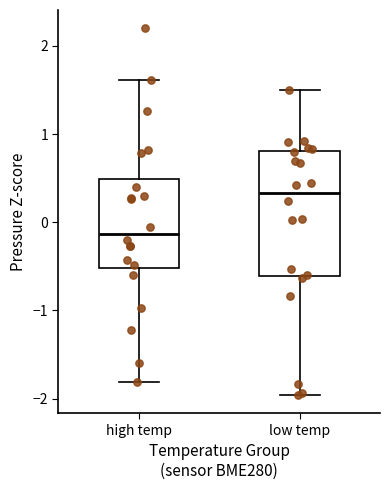

Comparing the boxes themselves (not the whiskers), which one is the tallest?

low temp